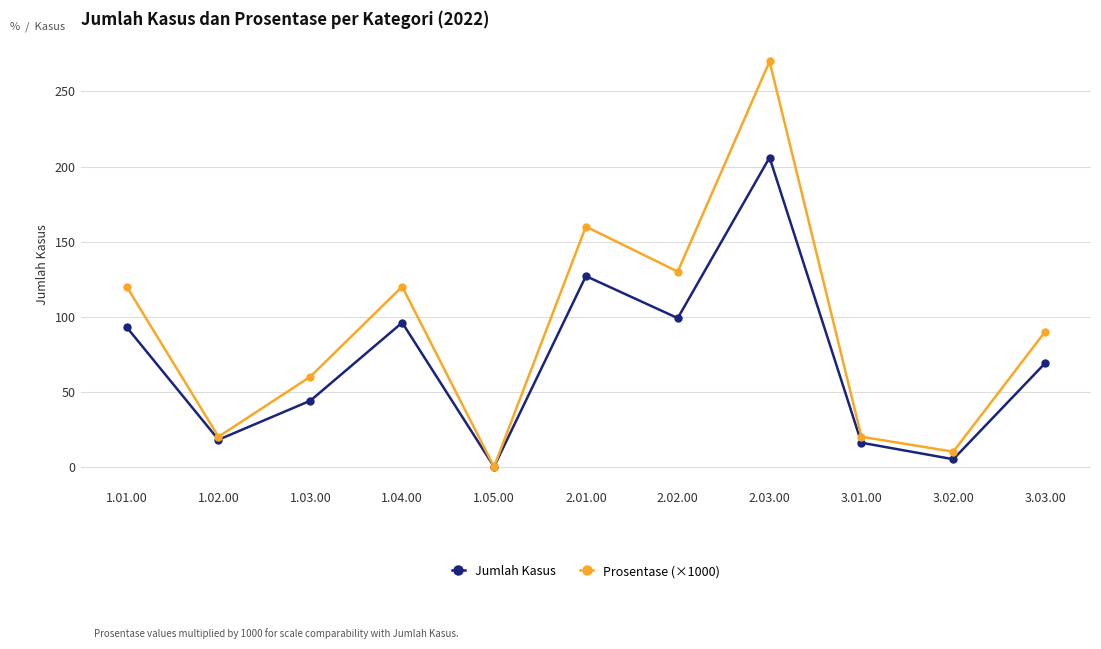

What is the sum of all Jumlah Kasus values?

773